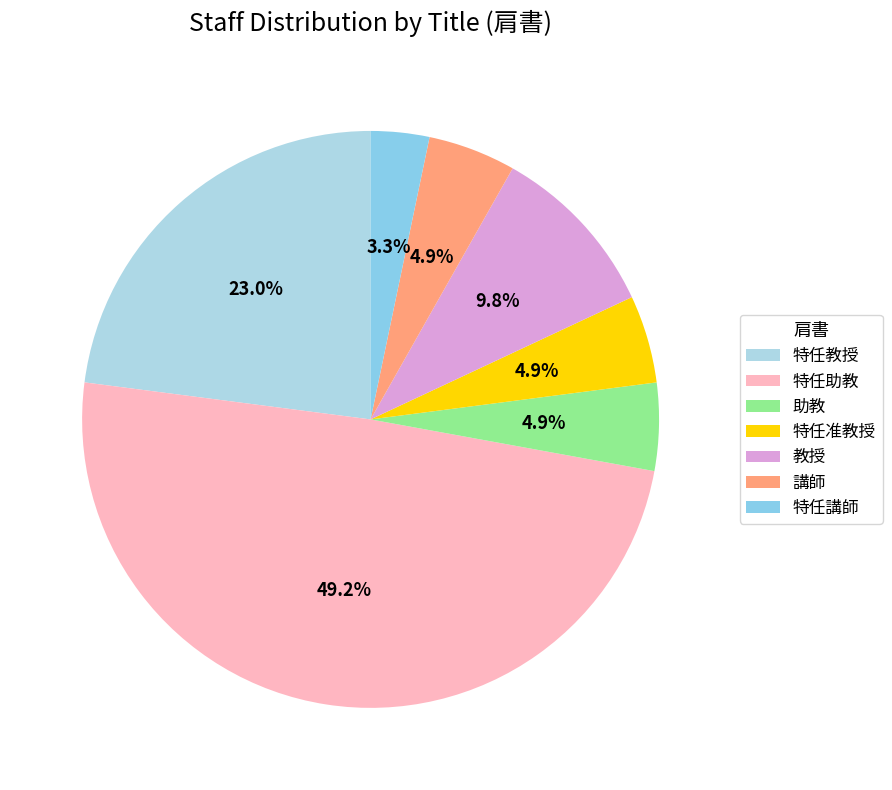

What is the change in value from 教授 to 特任講師?

-4